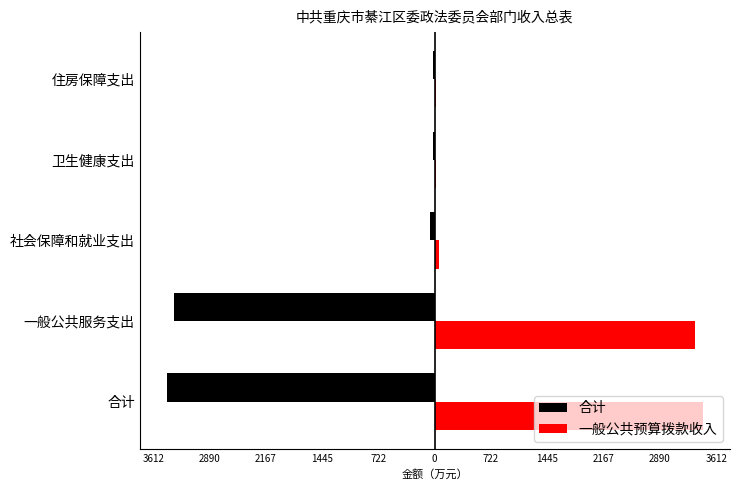

What are all the series names shown in the legend?

合计, 一般公共预算拨款收入